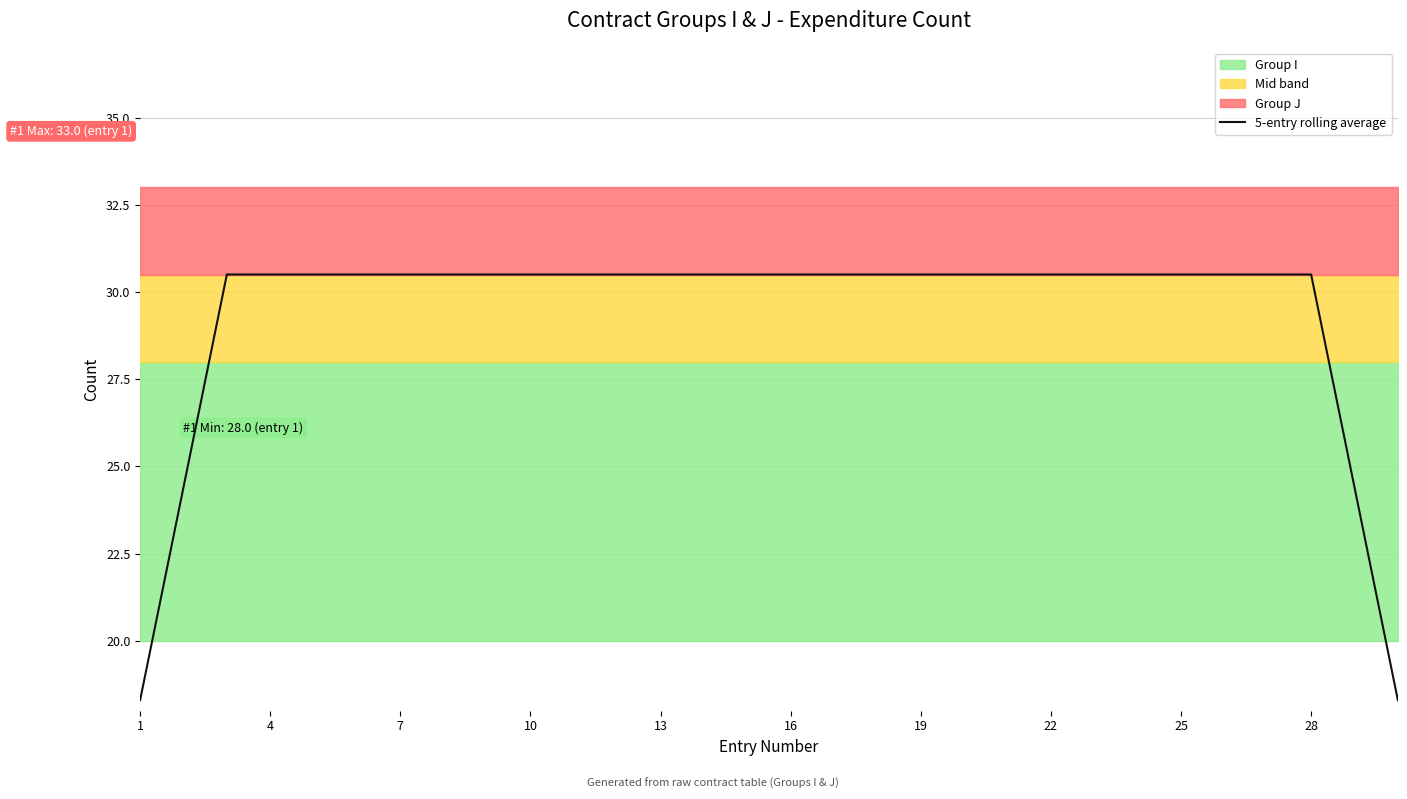

The value of 5-entry rolling average at 28 is 46.2. True or false?

False